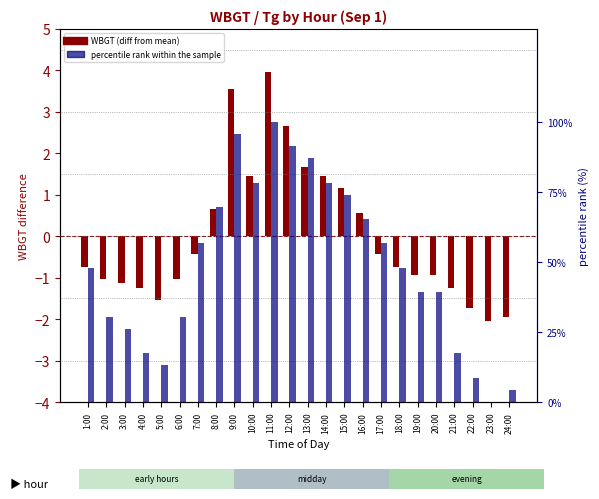

Rank the categories by percentile rank within the sample value from lowest to highest.

23:00, 24:00, 22:00, 5:00, 4:00, 21:00, 3:00, 2:00, 6:00, 19:00, 20:00, 1:00, 18:00, 7:00, 17:00, 16:00, 8:00, 15:00, 10:00, 14:00, 13:00, 12:00, 9:00, 11:00